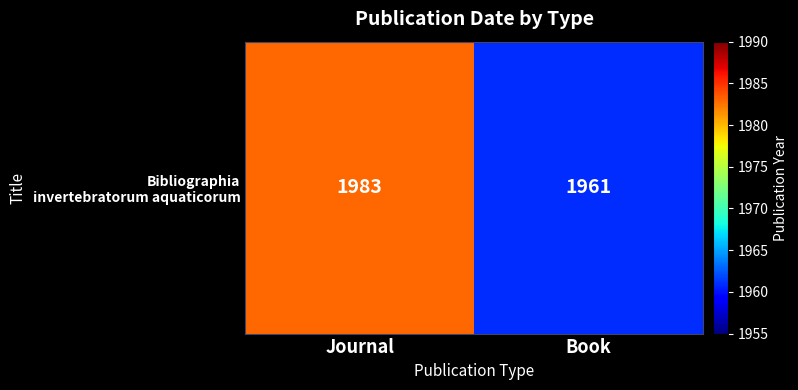

Reading right to left, list all the values displayed in this chart.

1961	1983